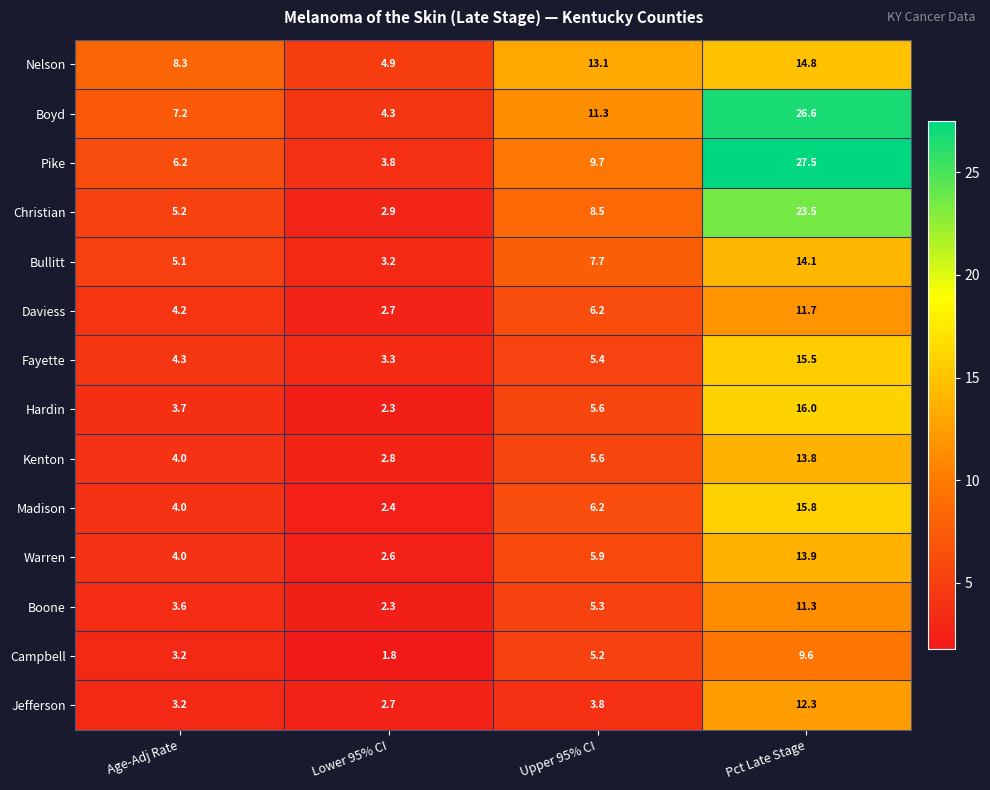

What is the sum of the Nelson values at Upper 95% CI and Pct Late Stage?

27.9